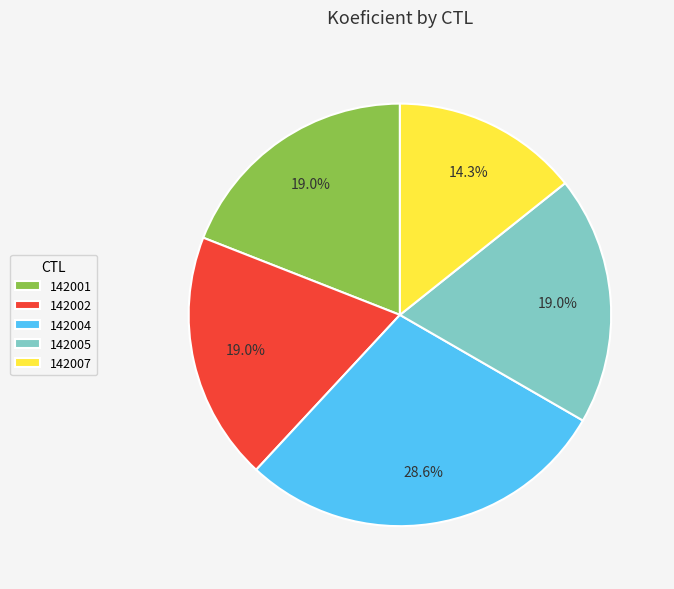

What is the total percentage of 142004 and 142007?

42.9%